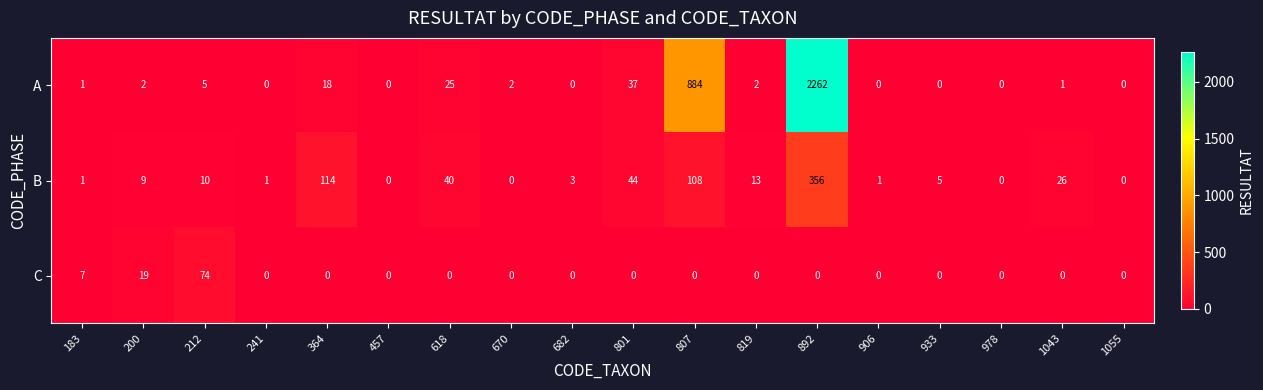

Rank the series at 364 from highest to lowest value.

B, A, C